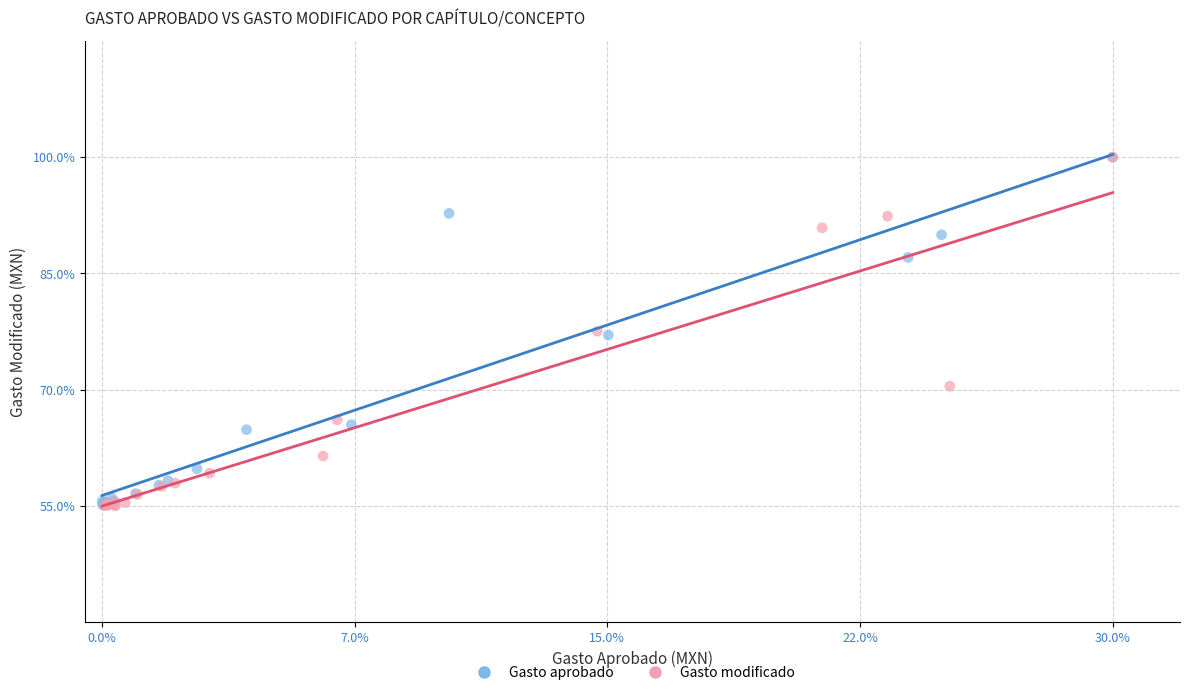

Which series has the widest spread of Y values?

Gasto modificado